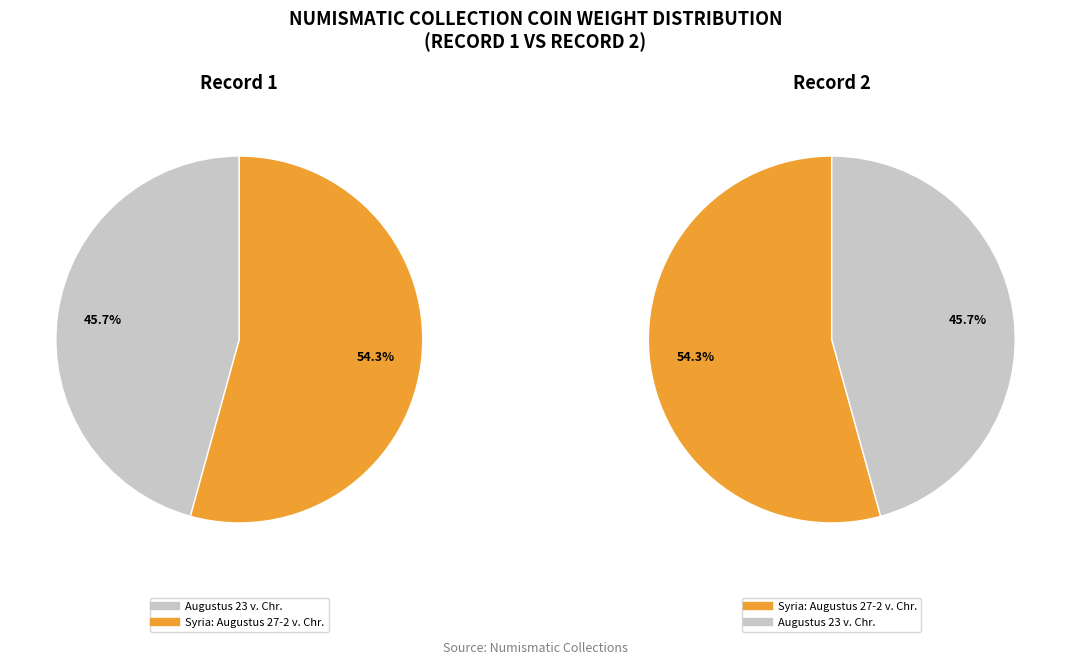

Is Augustus 23 v. Chr. the majority of the pie?

No